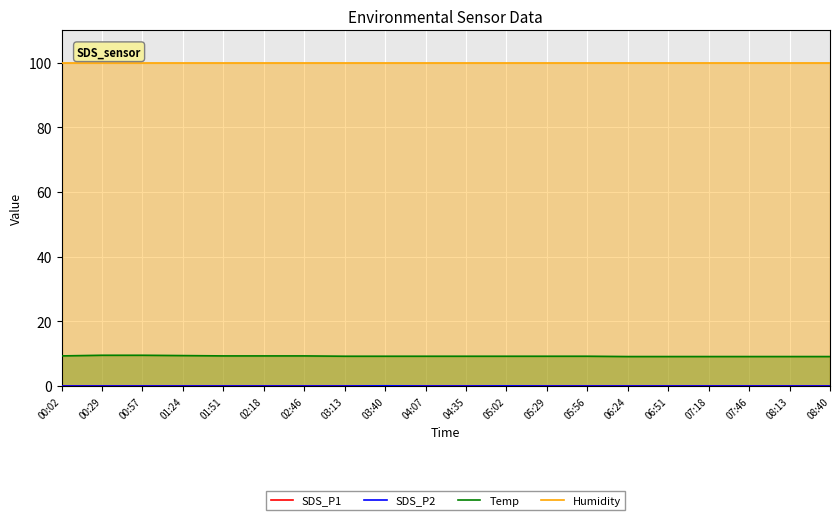

Where is the first local maximum for SDS_P1?

03:40